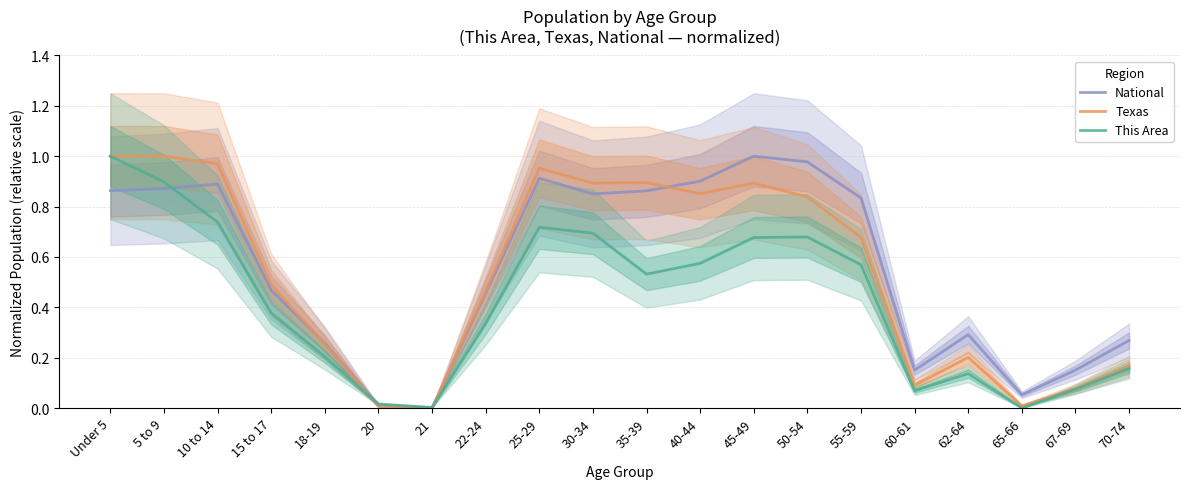

What is the value of the Texas point at the 5th from the left?

0.3